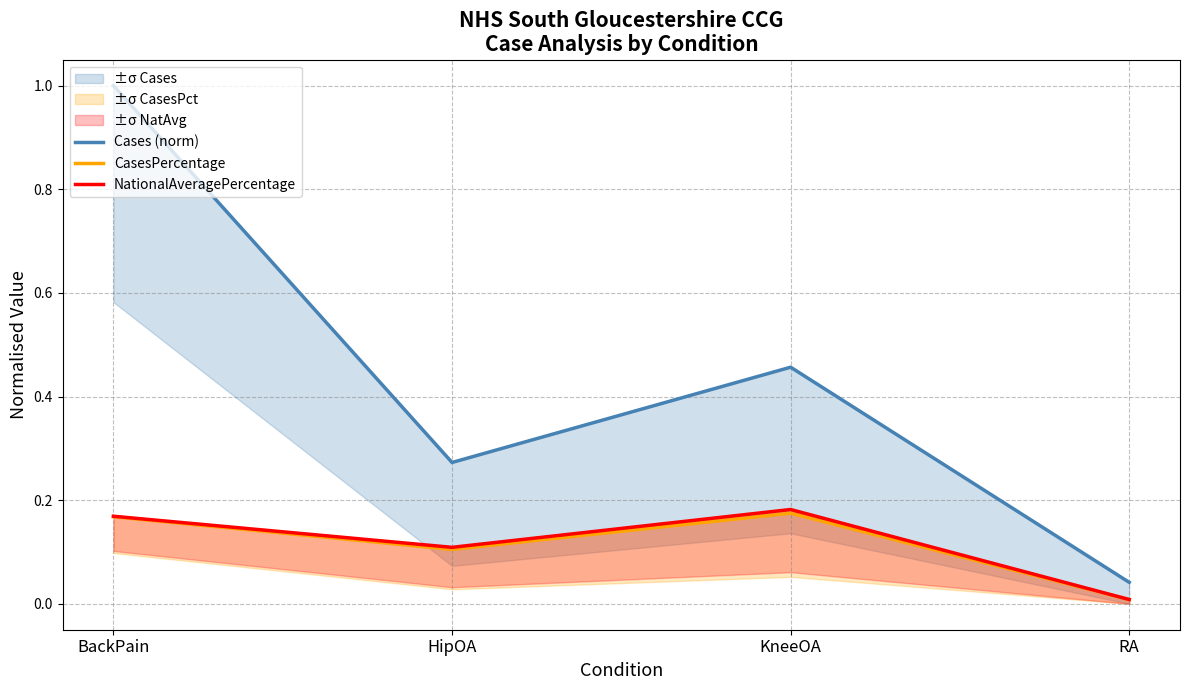

List the series in order of their peak value, highest first.

Cases (norm), NationalAveragePercentage, CasesPercentage